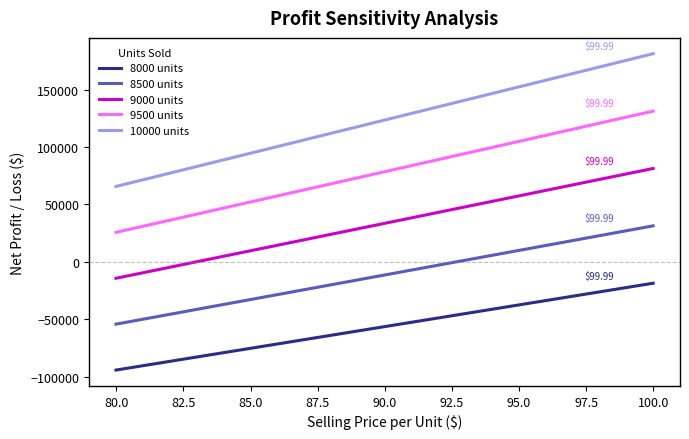

True or false: 8500 units and 9000 units intersect in this chart.

False